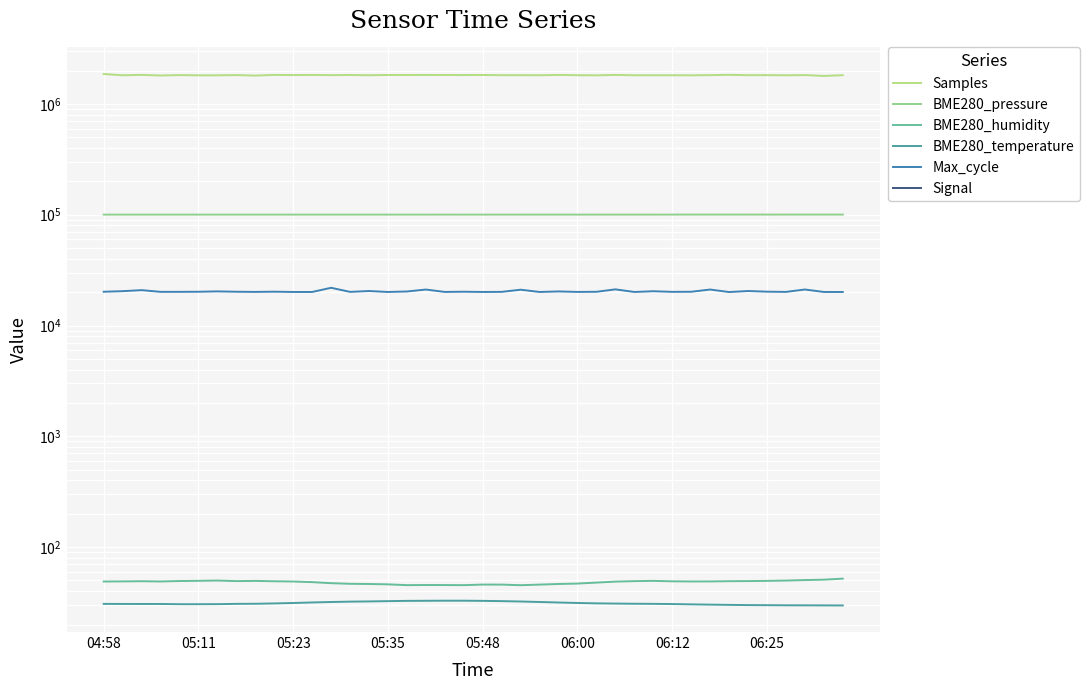

What are all the series names shown in the legend?

Samples, BME280_pressure, BME280_humidity, BME280_temperature, Max_cycle, Signal